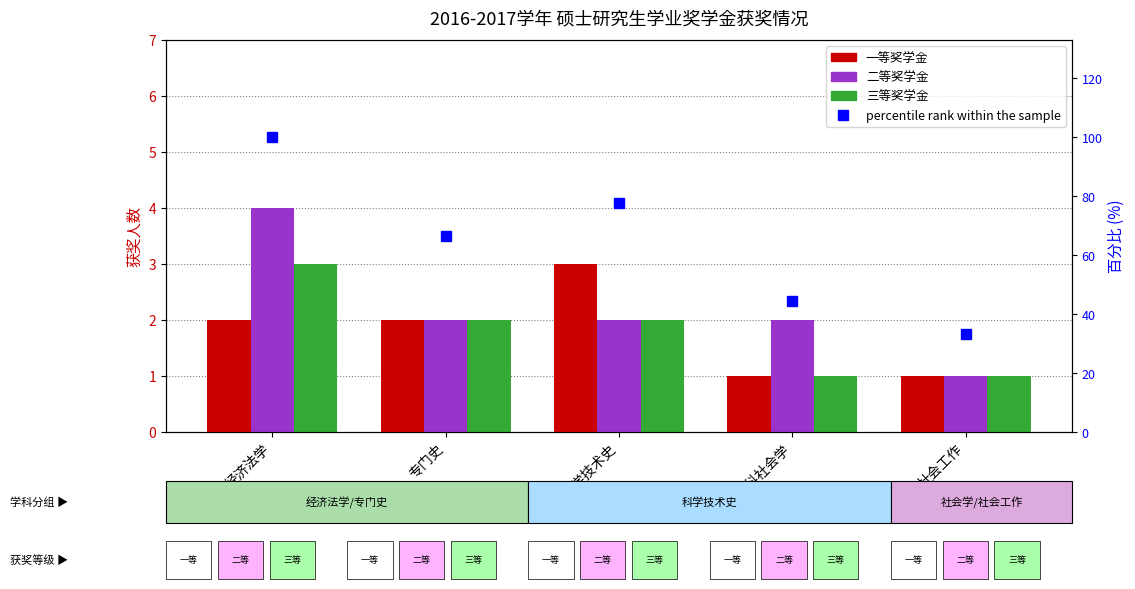

At which category is the sum across all series the highest?

经济法学